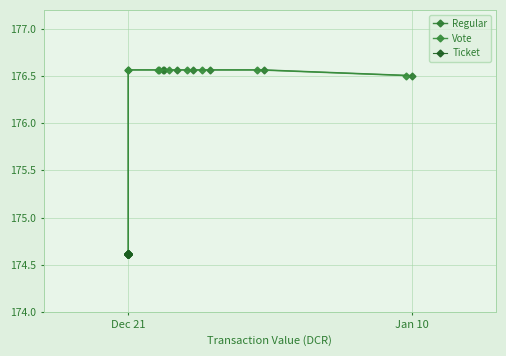

The value of Regular at 7 is 265.1. True or false?

False